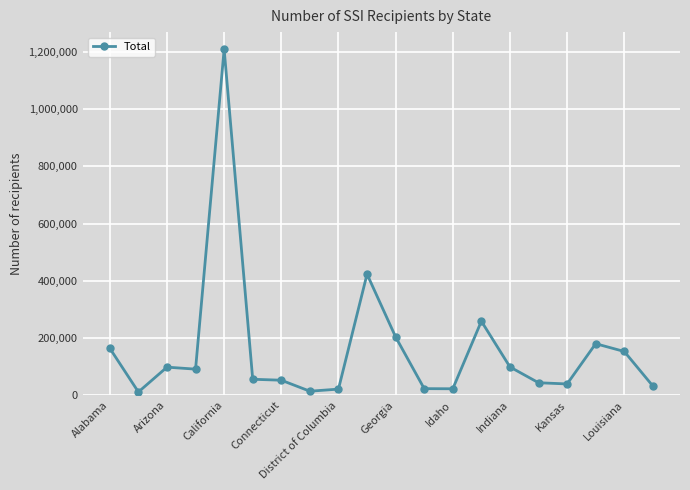

True or false: the data has more than 0 interior local peaks.

True